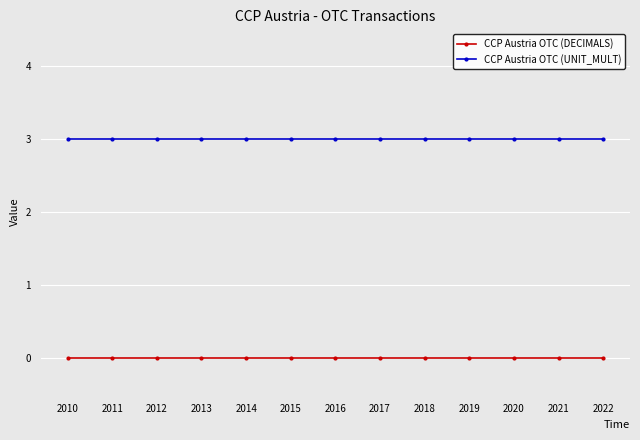

What is the greatest value displayed?

3